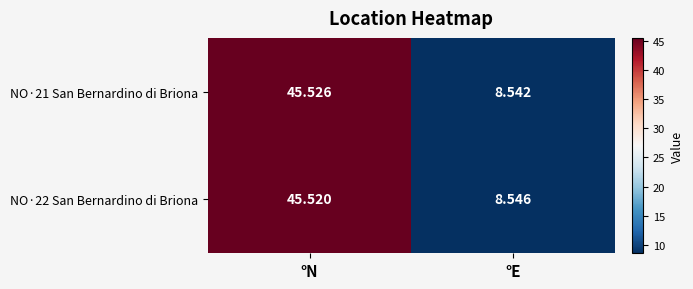

At which label is NO·22 San Bernardino di Briona closest to 27?

°E